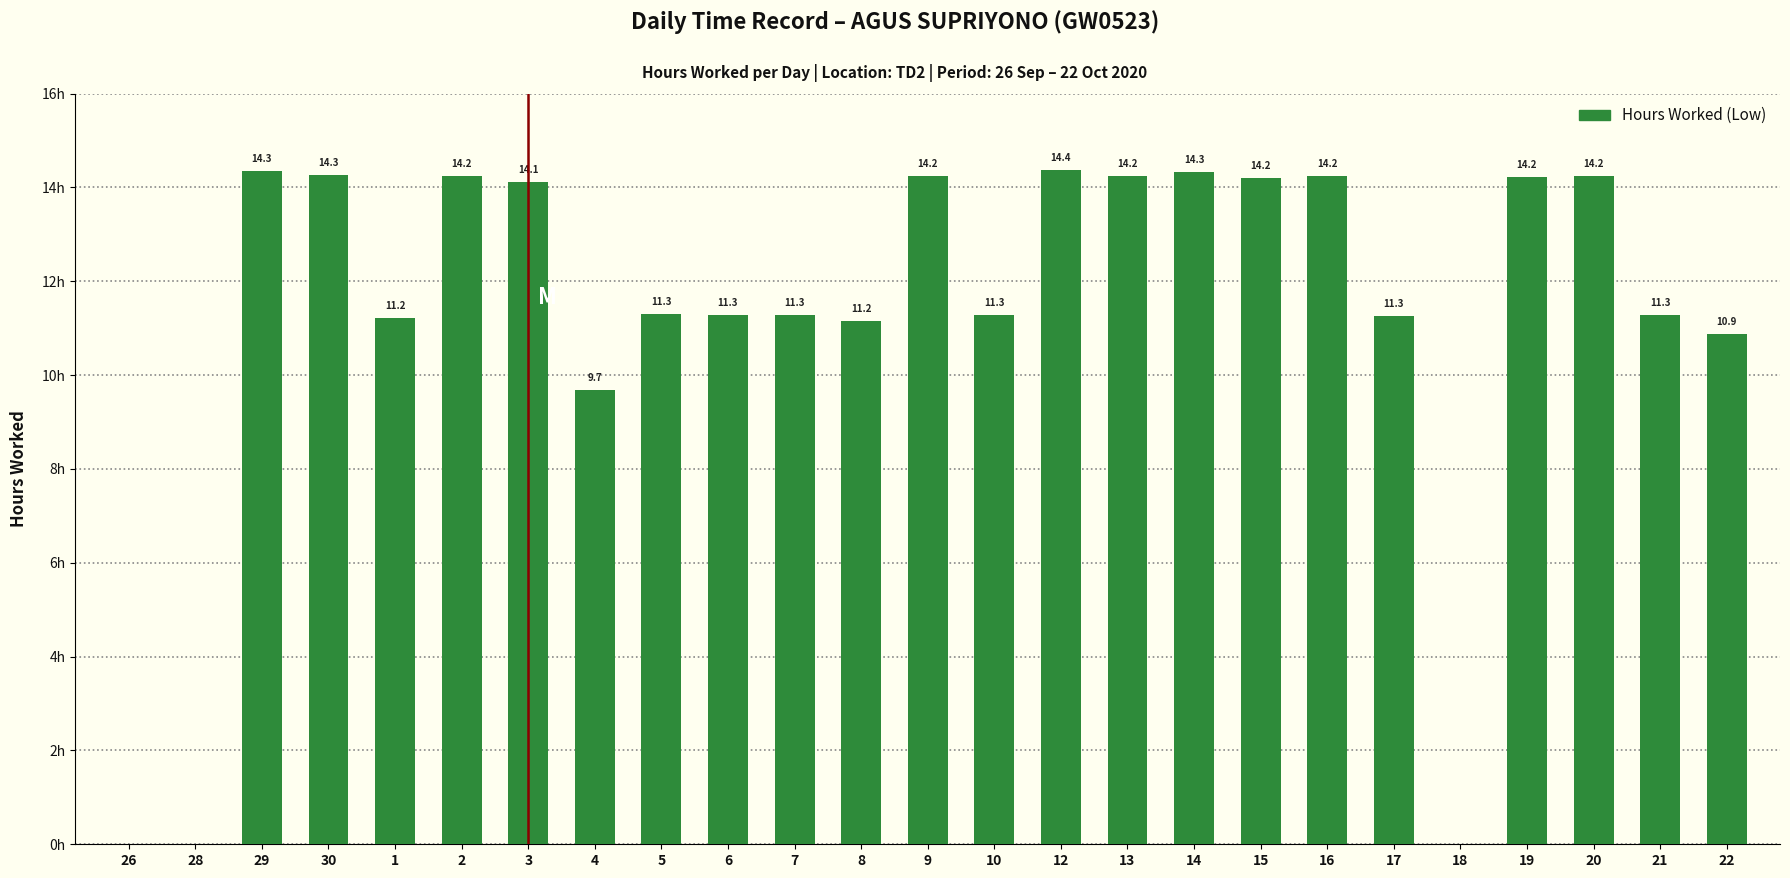

What is the label of the 11th bar from the left?

7